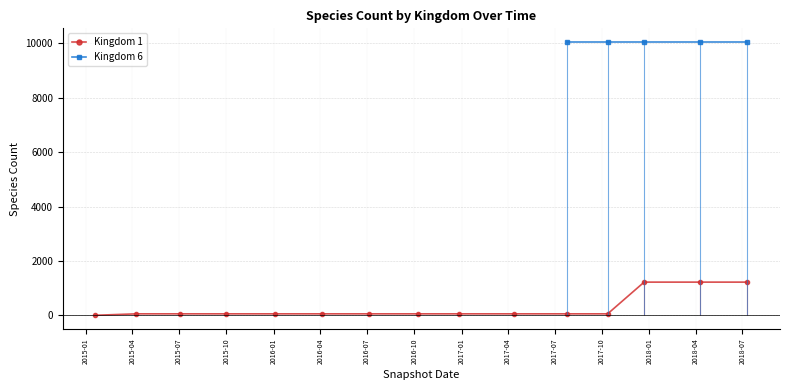

How many data points in Kingdom 1 are less than 54?

1